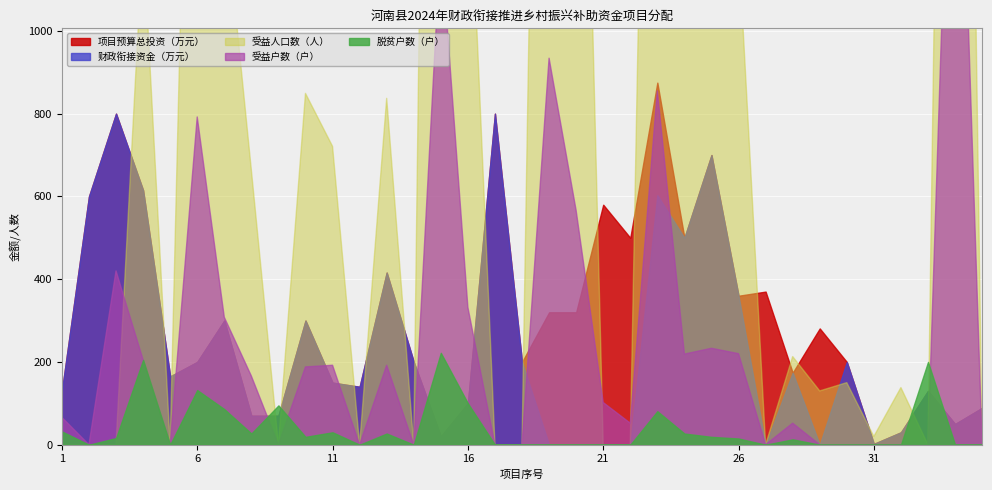

List the series in order of their peak value, lowest first.

脱贫户数（户）, 财政衔接资金（万元）, 项目预算总投资（万元）, 受益户数（户）, 受益人口数（人）